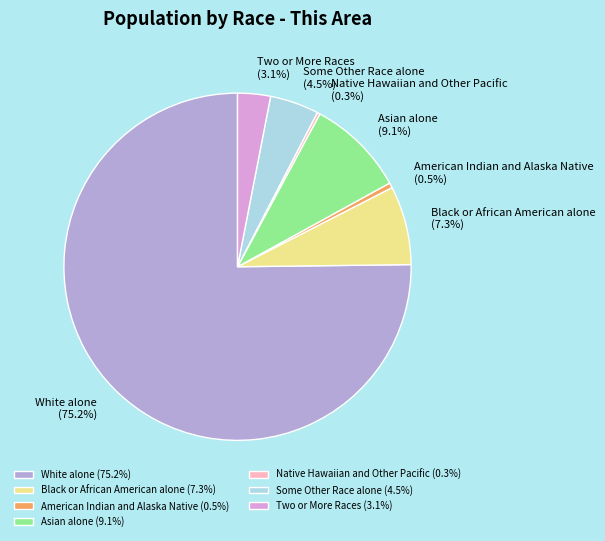

What percentage is NOT represented by White alone?

24.8%